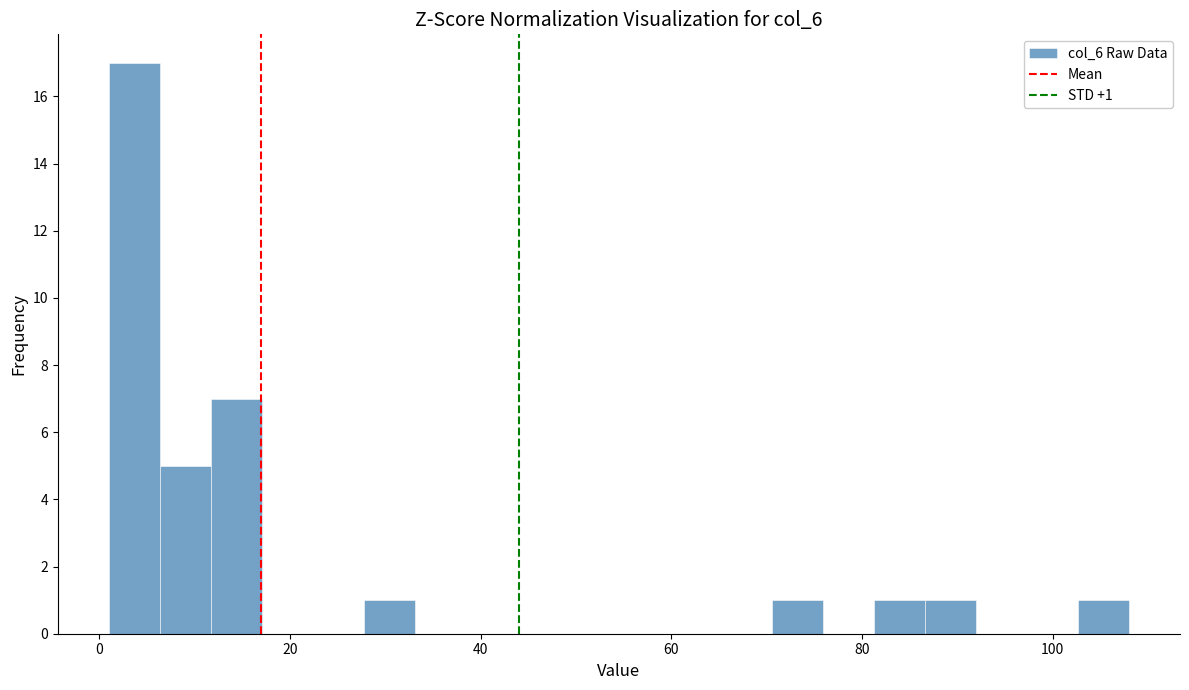

Around what value on the x-axis is the tallest bar? Give the approximate position of its centre, as read against the axis.

4